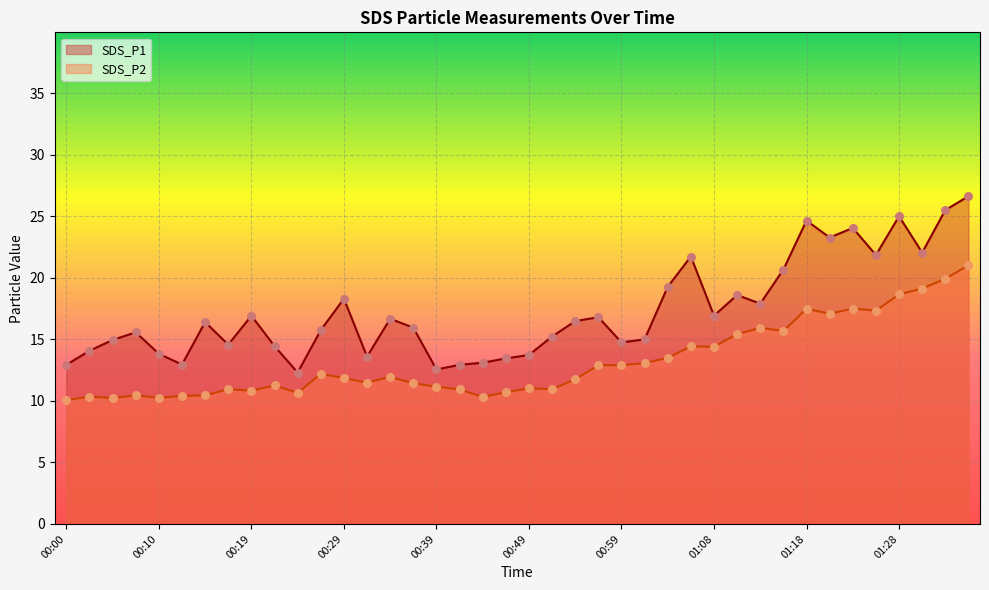

Is the value of SDS_P1 at 00:00 greater than the value of SDS_P2 at 00:00?

Yes